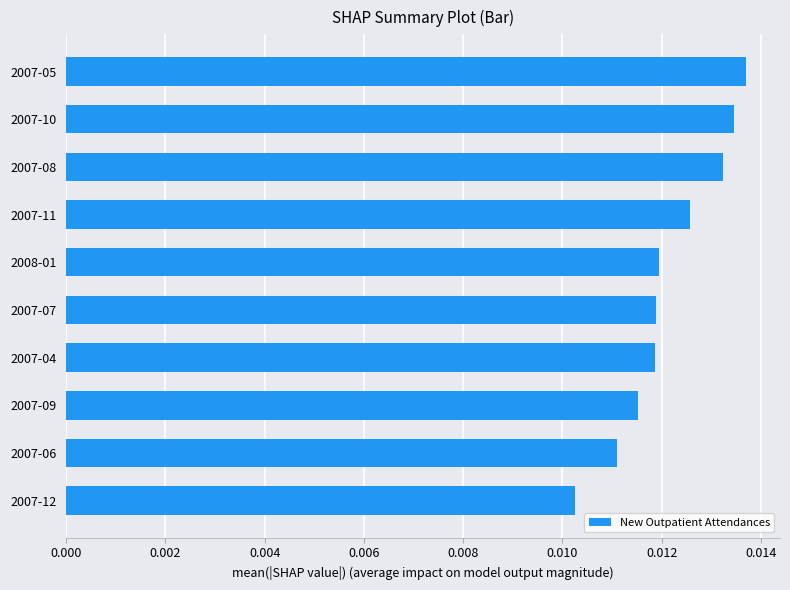

At which label is the value closest to 0?

2007-12